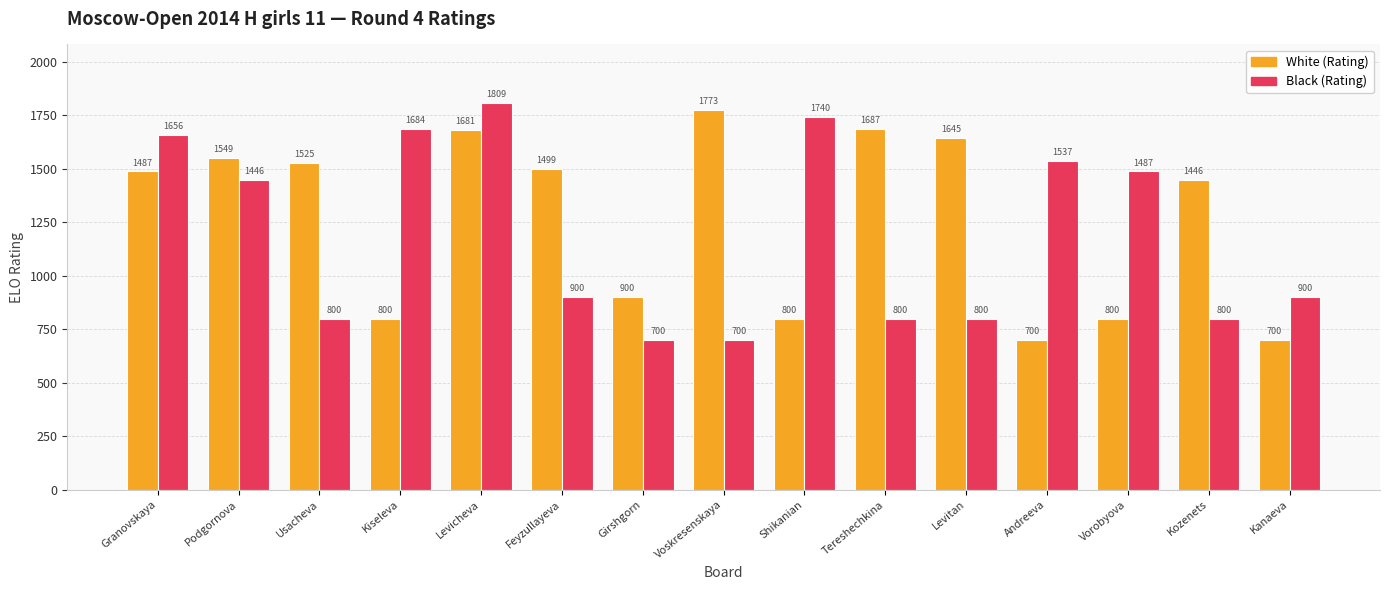

What are all the series names shown in the legend?

White (Rating), Black (Rating)